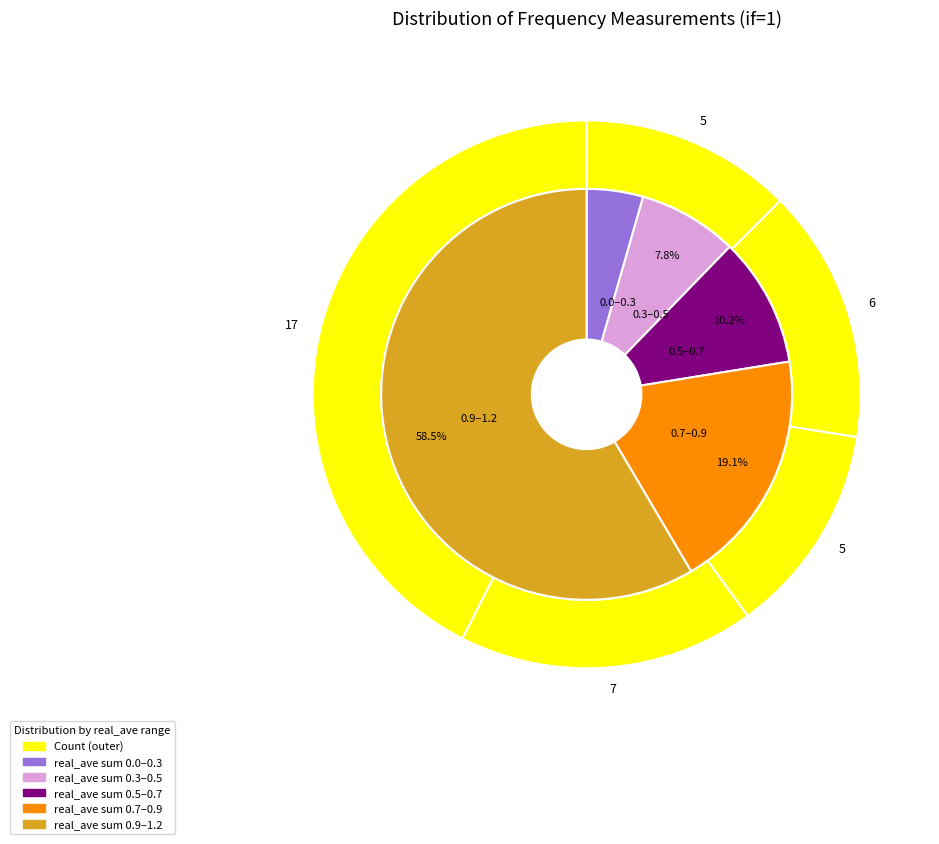

What is the change in value from 23232.75 to 23233.75?

+1.0